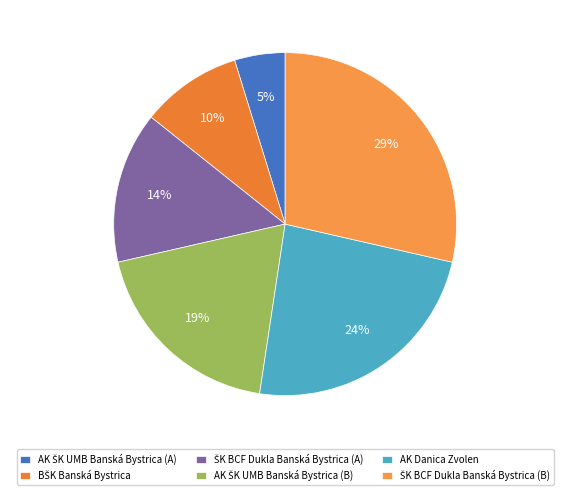

How many segments does this pie chart have?

6